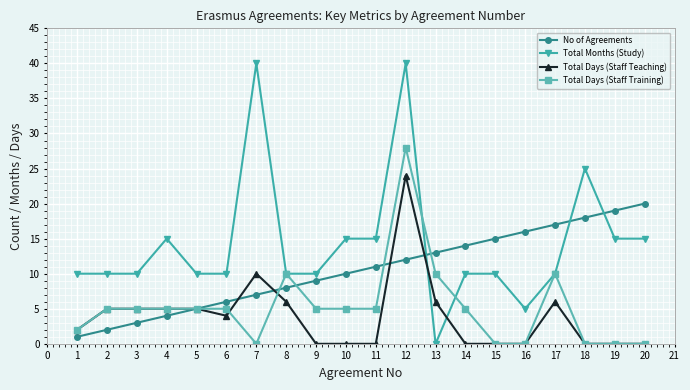

What is the sum of all Total Months (Study) values?

285